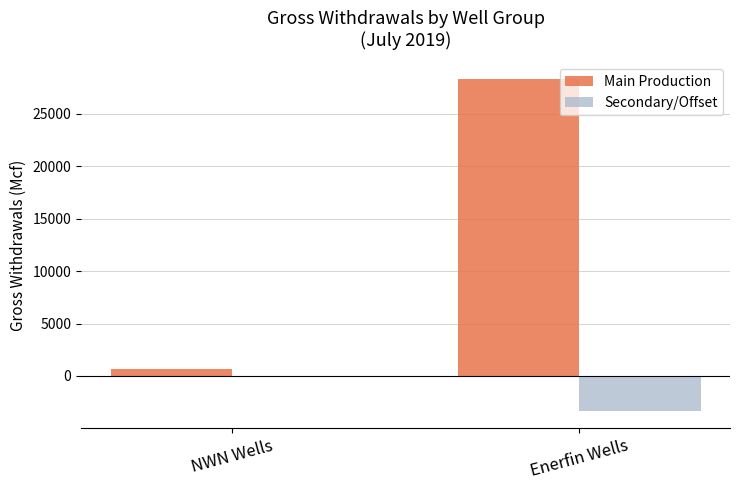

At which category is the sum across all series the highest?

Enerfin Wells